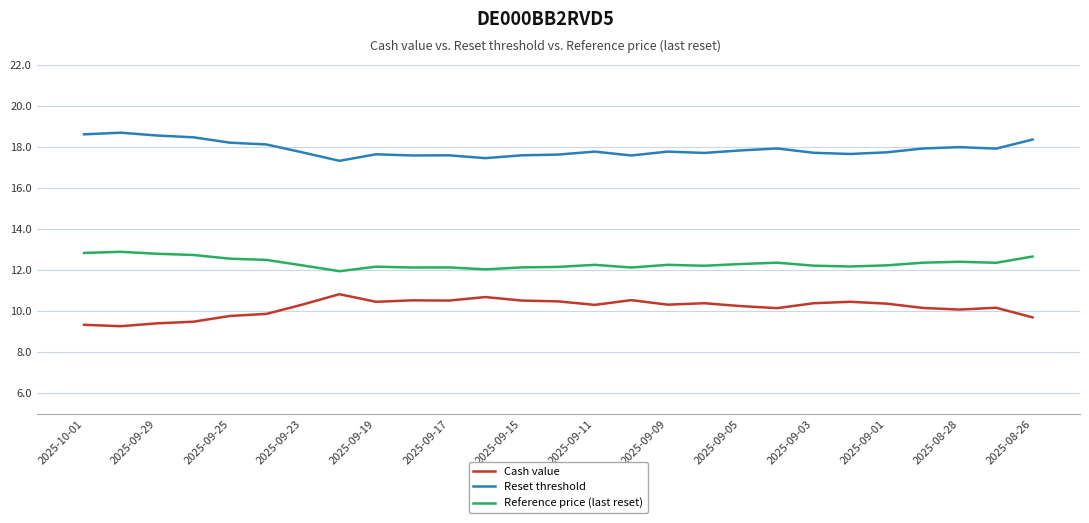

What is the smallest value displayed?

9.3